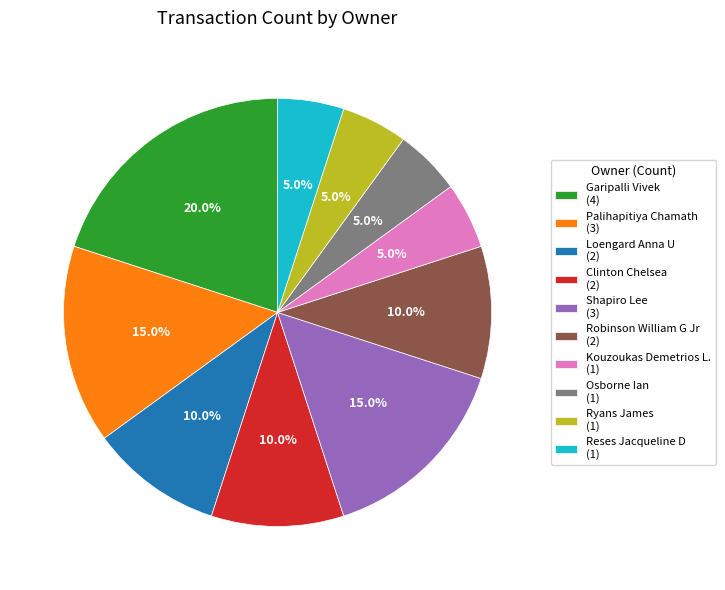

To the nearest percent, what percentage of the pie is Clinton Chelsea?

10%